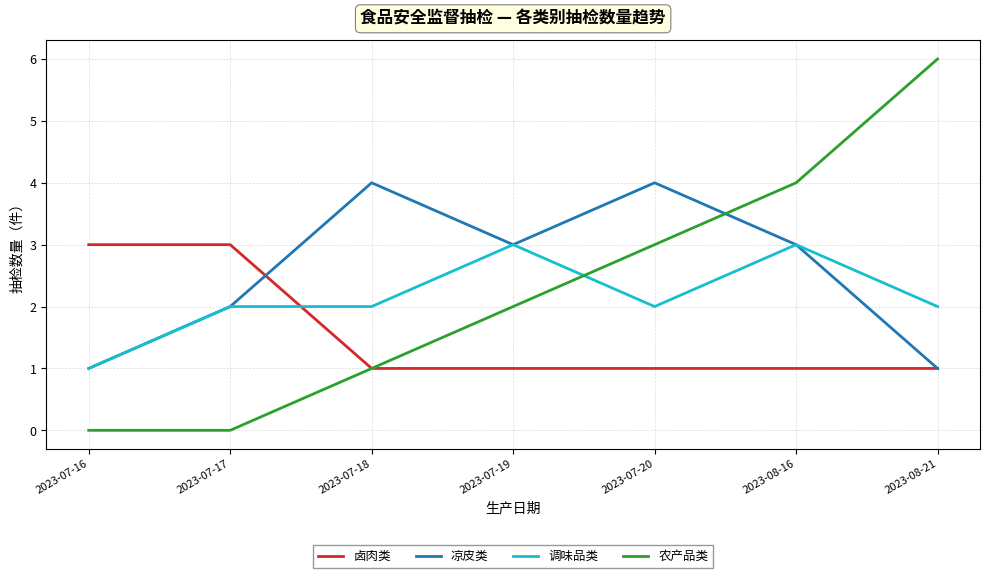

Which series changed the most between 2023-07-18 and 2023-07-20?

农产品类